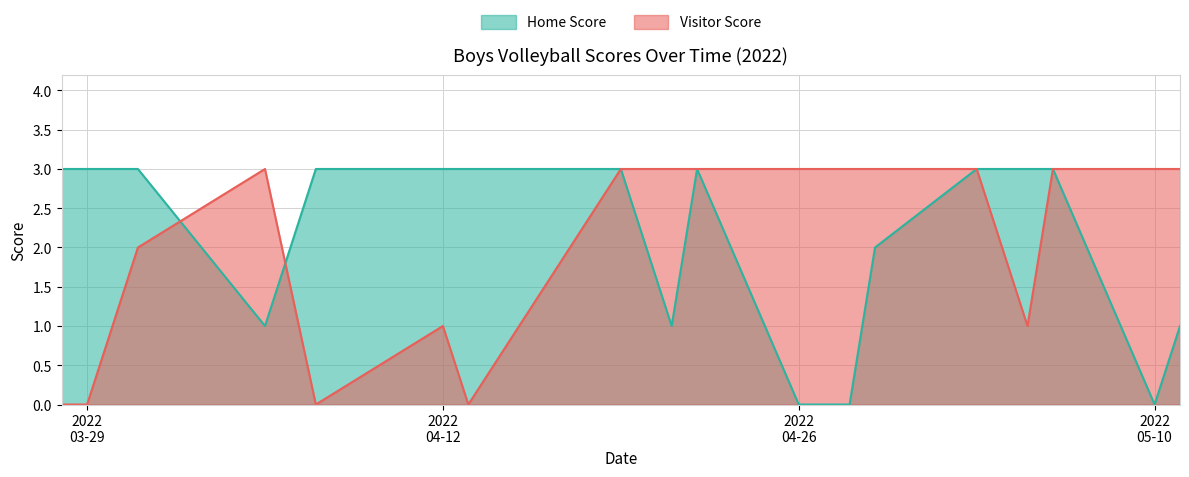

How many Visitor Score values are between 1 and 3?

14